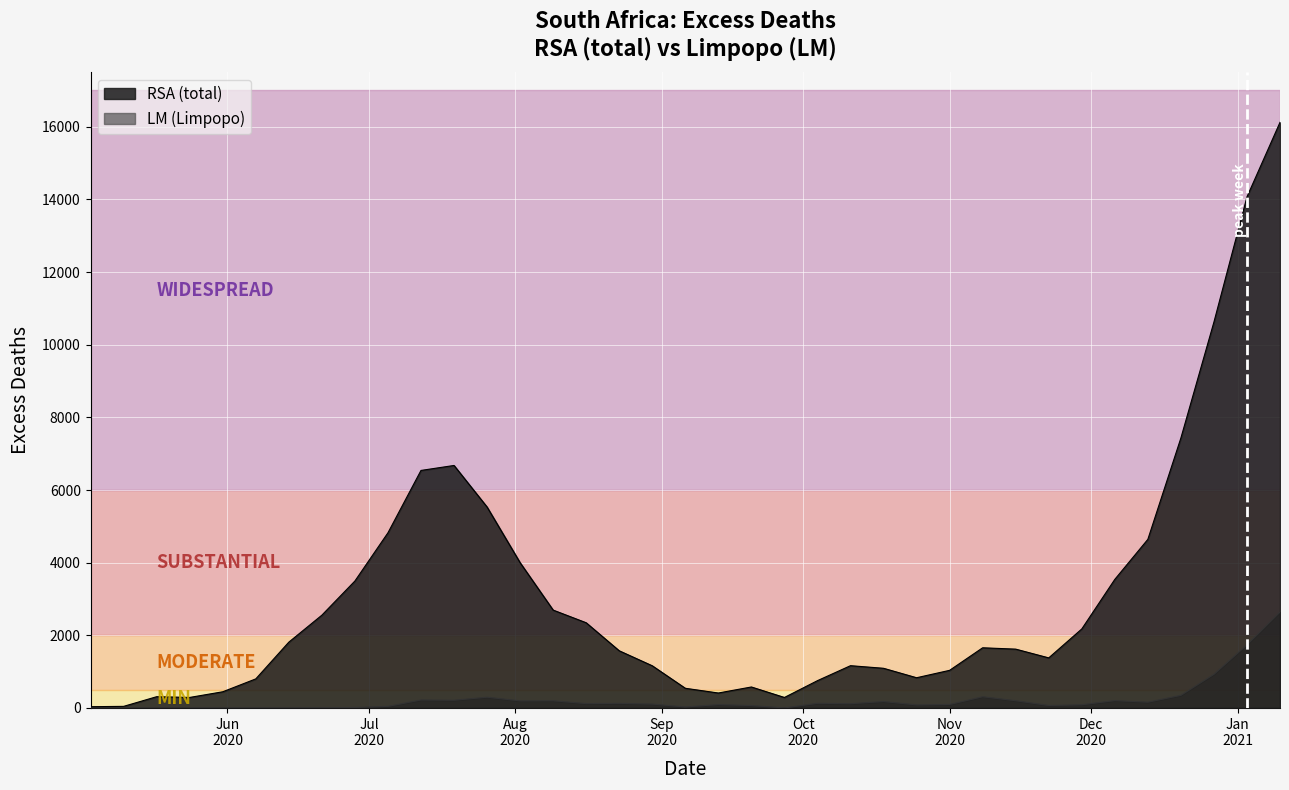

What is the approximate value of RSA at 2020-10-04?

751.9